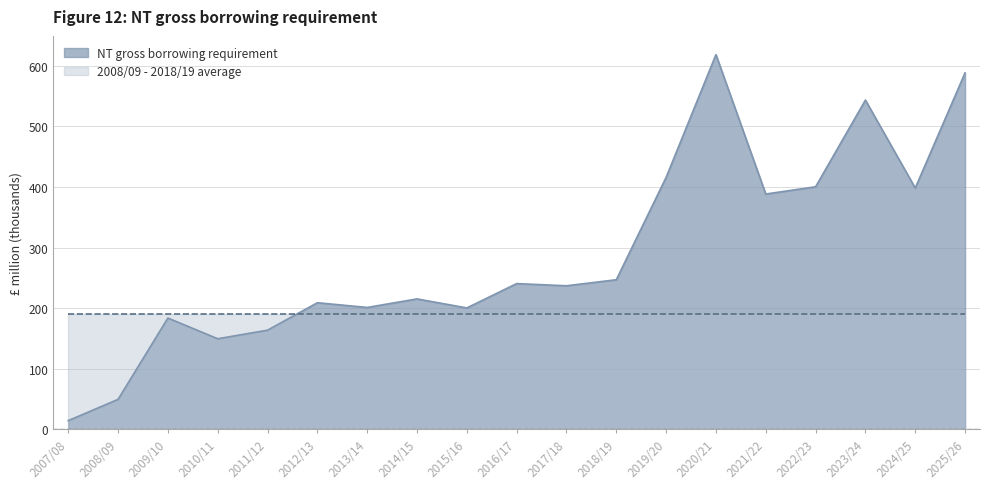

Reading left to right, extract all data points from this chart.

2007/08=14466.9	2008/09=49546.7	2009/10=183708.9	2010/11=149545.2	2011/12=163686.6	2012/13=208974.0	2013/14=201195.9	2014/15=215274.2	2015/16=200409.4	2016/17=240525.5	2017/18=236952.7	2018/19=246904.5	2019/20=415788.8	2020/21=618286.0	2021/22=388299.4	2022/23=400266.1	2023/24=543310.8	2024/25=398235.7	2025/26=588249.2